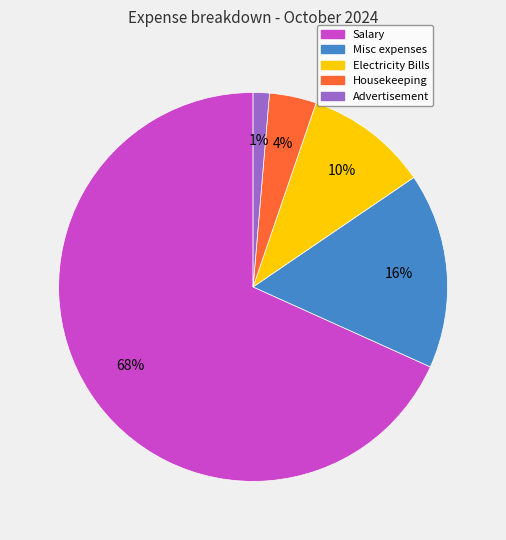

How many slices are in this pie chart?

5